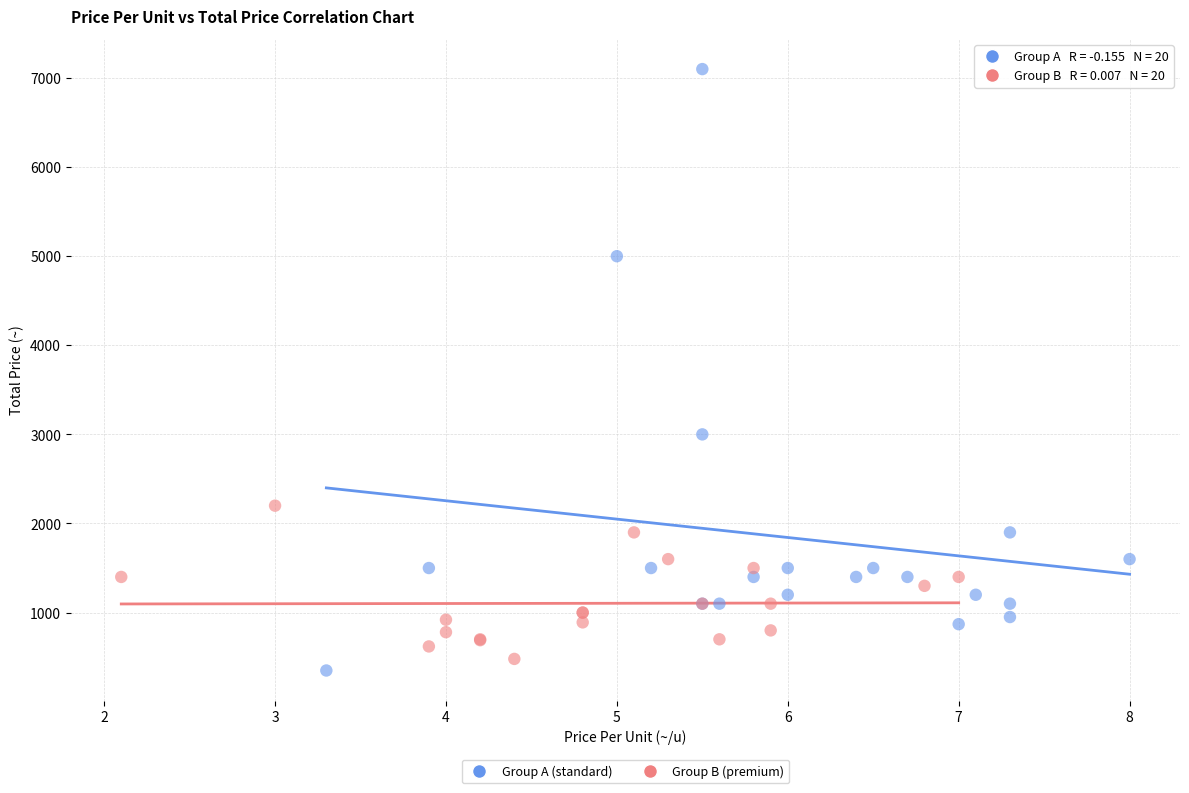

What are all the series names shown in the legend?

Group A (standard), Group B (premium)